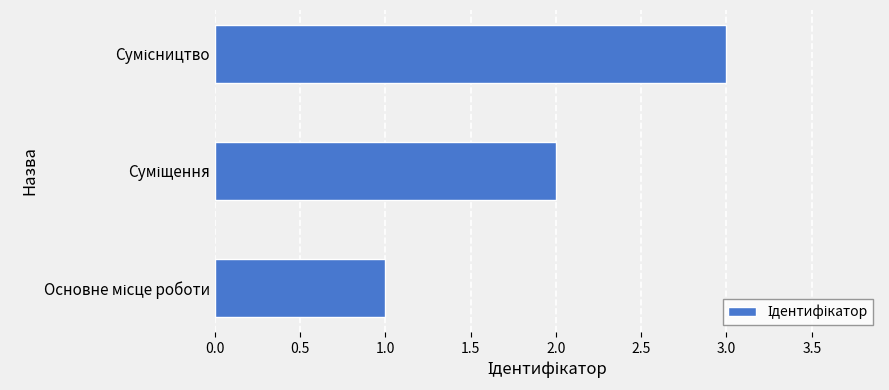

What is the sum of all values?

6